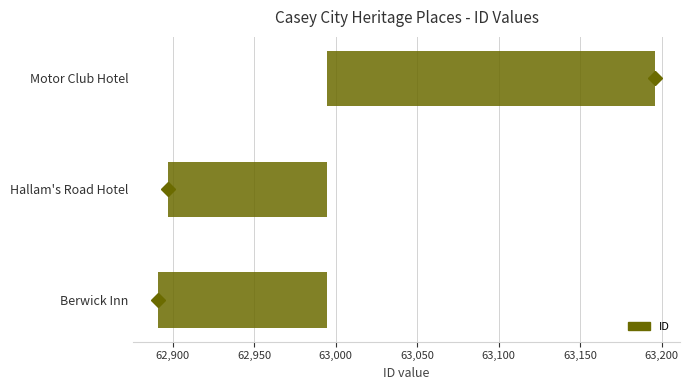

The value at Motor Club Hotel is 344.9. True or false?

False